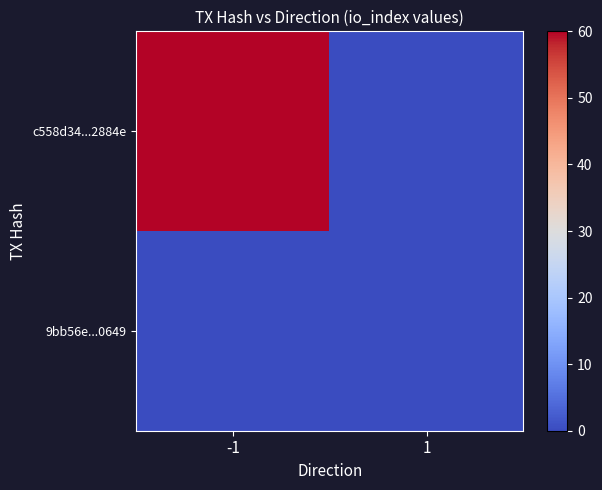

Reading left to right, extract all data points from this chart.

c558d34...2884e: -1=60	1=0
9bb56e...0649: -1=0	1=0